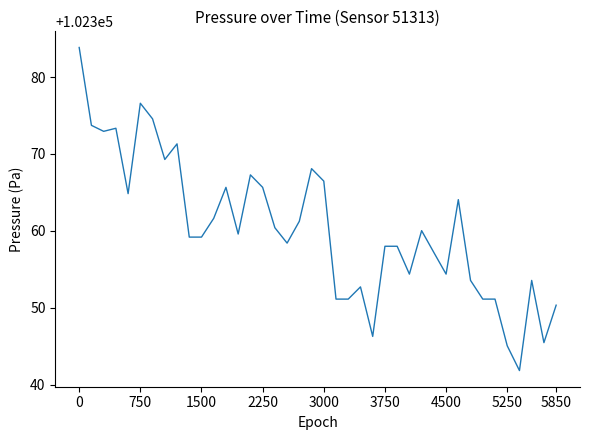

What is the maximum value shown in the chart?

102383.8